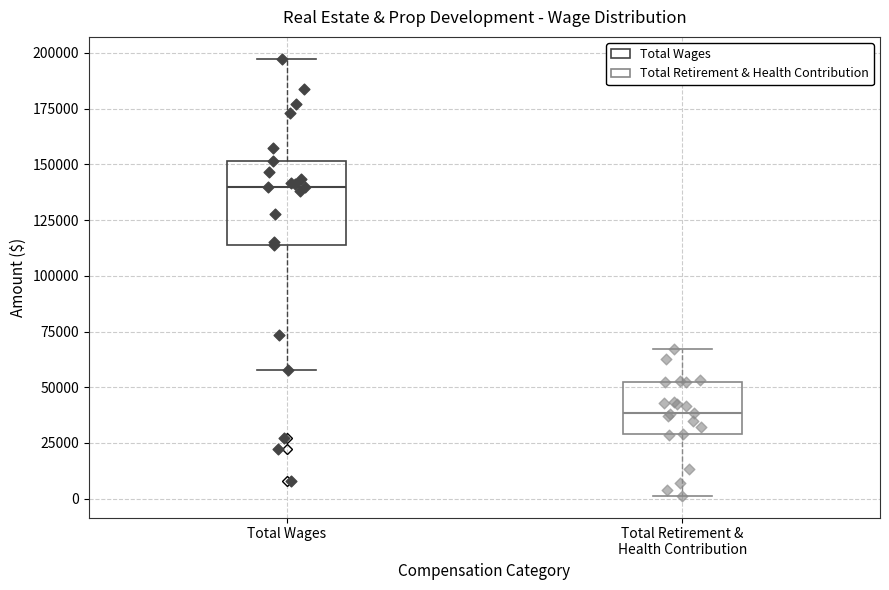

Reading left to right, read every box against the y-axis: the position of its median line, the range the box covers, and the ends of its whiskers. The values are not printed on the chart, so give them approximately, as read against the axis.

Total Wages: median 140000, box 115000 to 150000, whiskers 60000 to 195000
Total Retirement & Health Contribution: median 40000, box 30000 to 50000, whiskers 0 to 65000